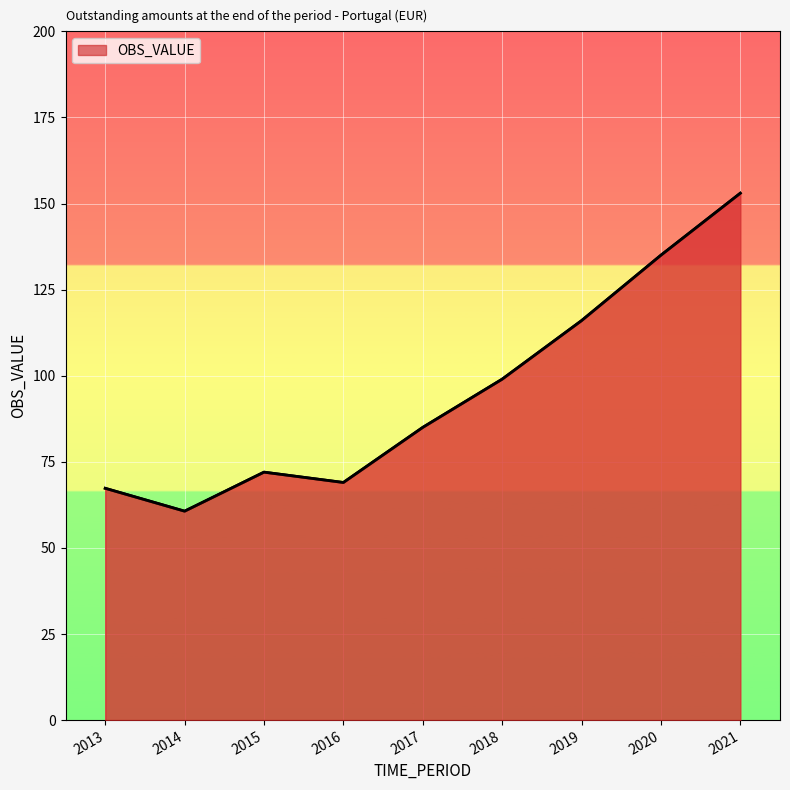

How many lines are shown in the chart?

1